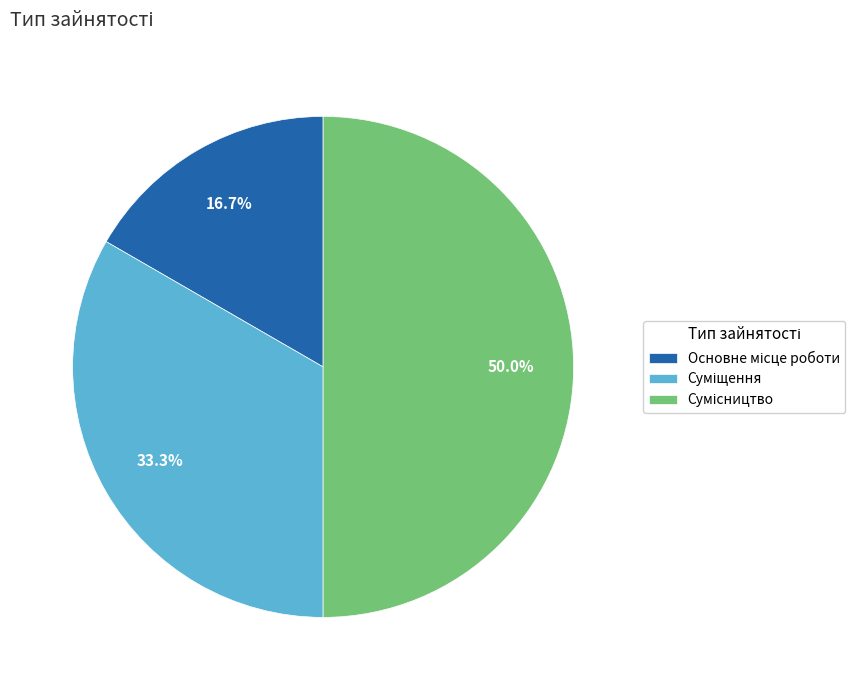

To the nearest percent, what is the difference between the largest and smallest slice percentages?

33%